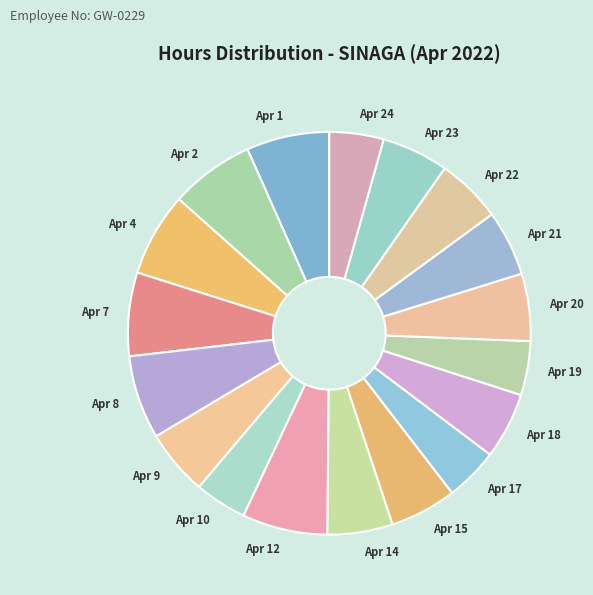

Combined, do Apr 4 and Apr 24 account for over 50%?

No